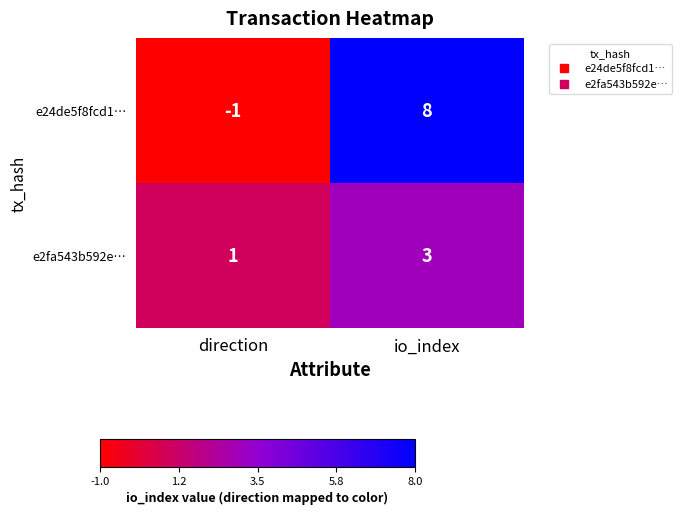

Reading left to right, what are all the values shown in this chart?

e24de5f8fcd1…: direction=-1	io_index=8
e2fa543b592e…: direction=1	io_index=3